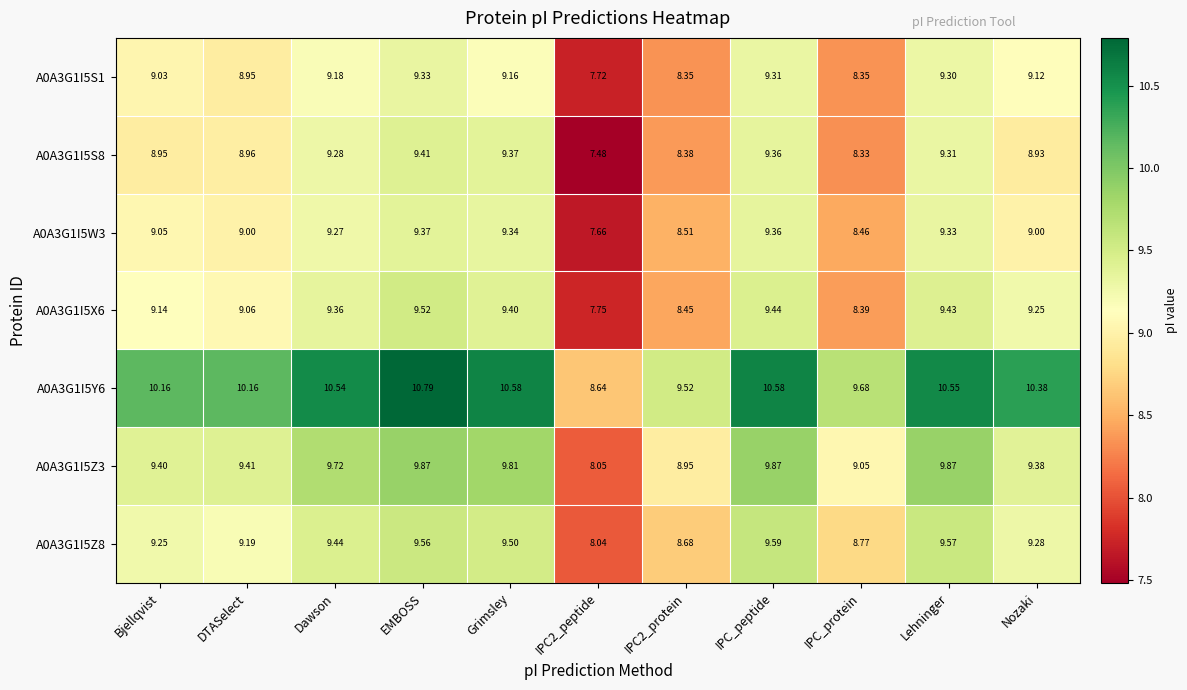

At which label does A0A3G1I5W3 first exceed 9?

Bjellqvist